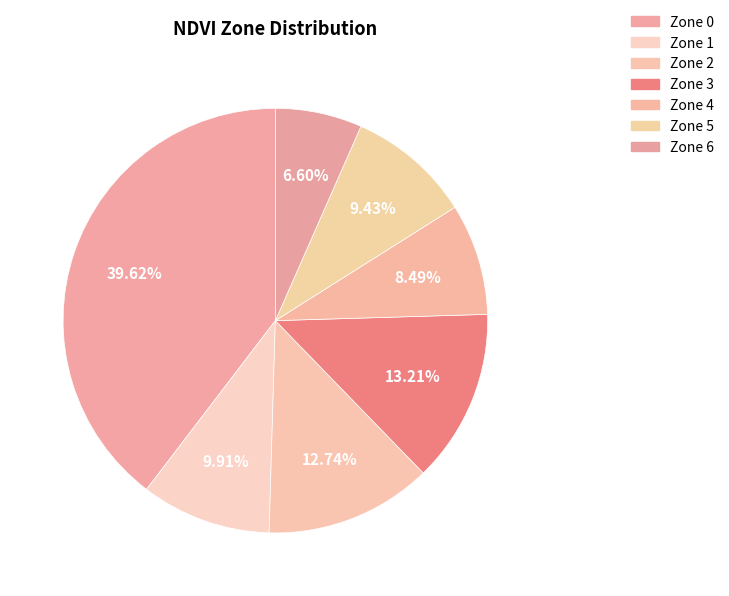

To the nearest percent, what portion does Zone 3 represent?

13%